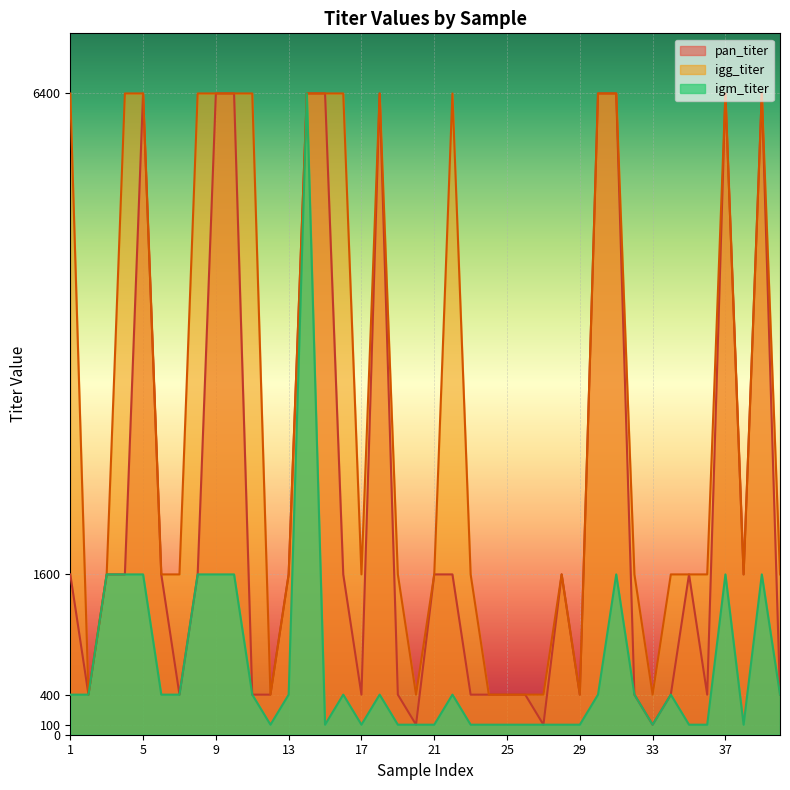

At how many categories does at least one series exceed 6245?

16